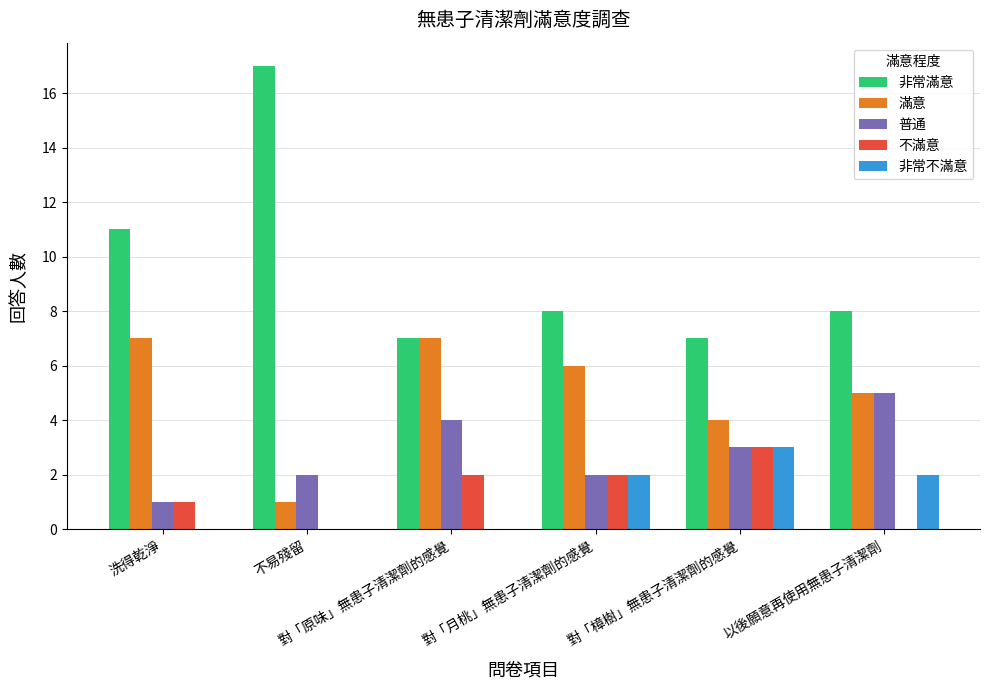

How many data points does each series have?

6